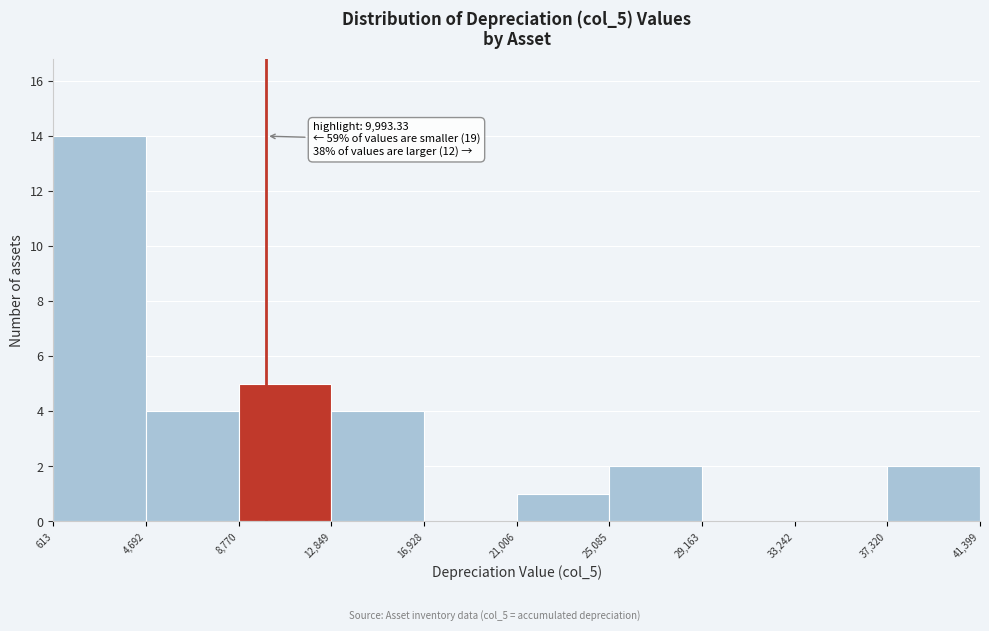

Which range on the x-axis has the tallest bar?

613 to 4,692